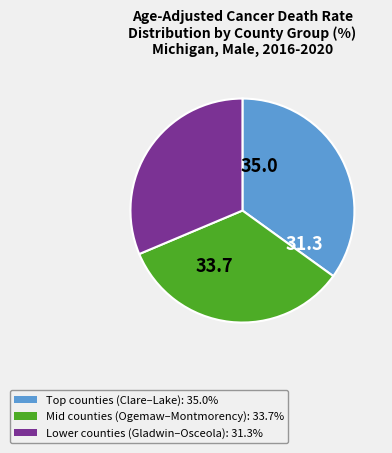

Does any single category account for the majority?

No